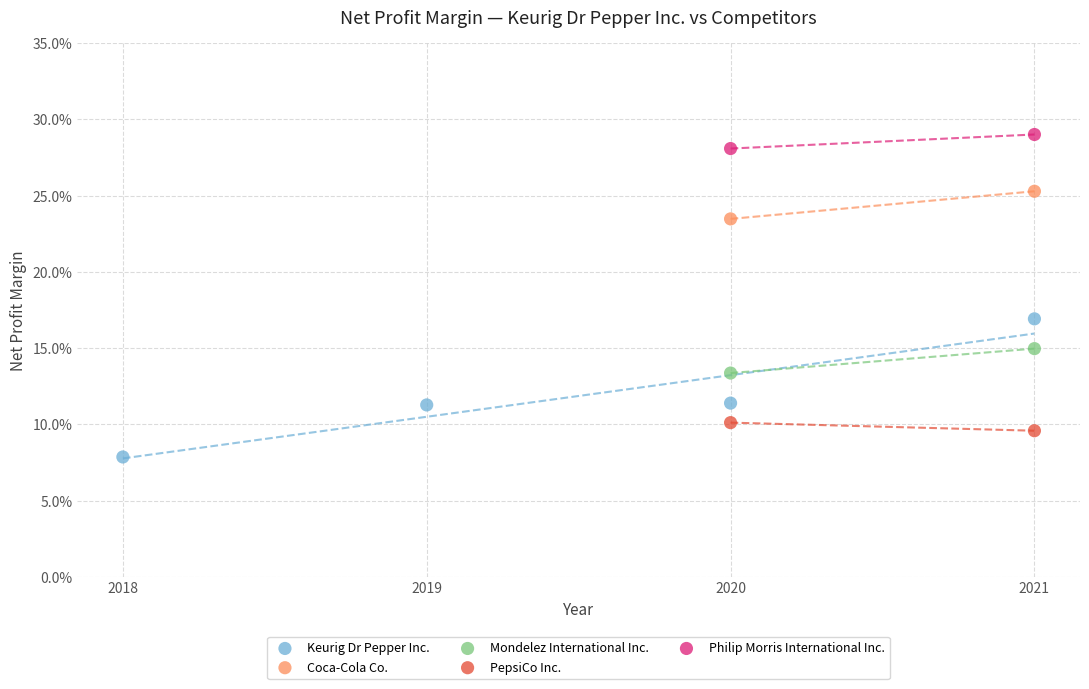

What are all the series names shown in the legend?

Keurig Dr Pepper Inc., Coca-Cola Co., Mondelez International Inc., PepsiCo Inc., Philip Morris International Inc.